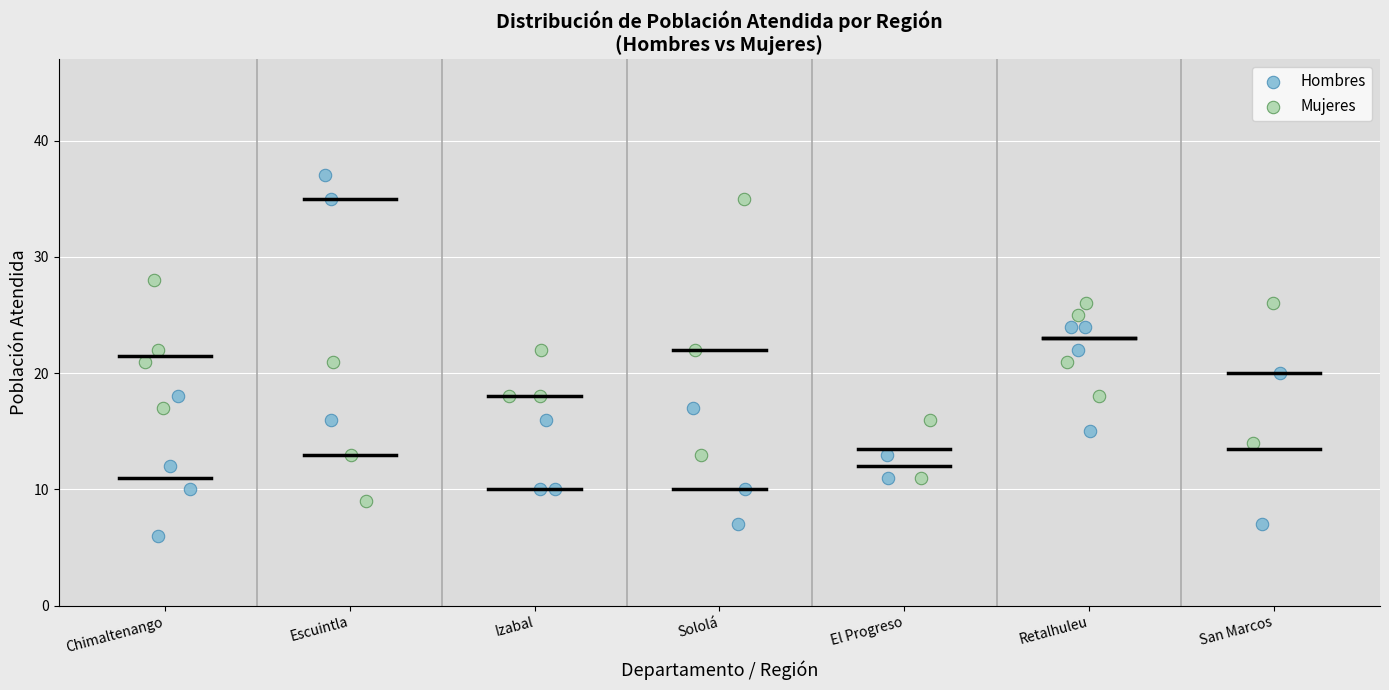

Which series reaches the maximum Y coordinate?

Hombres